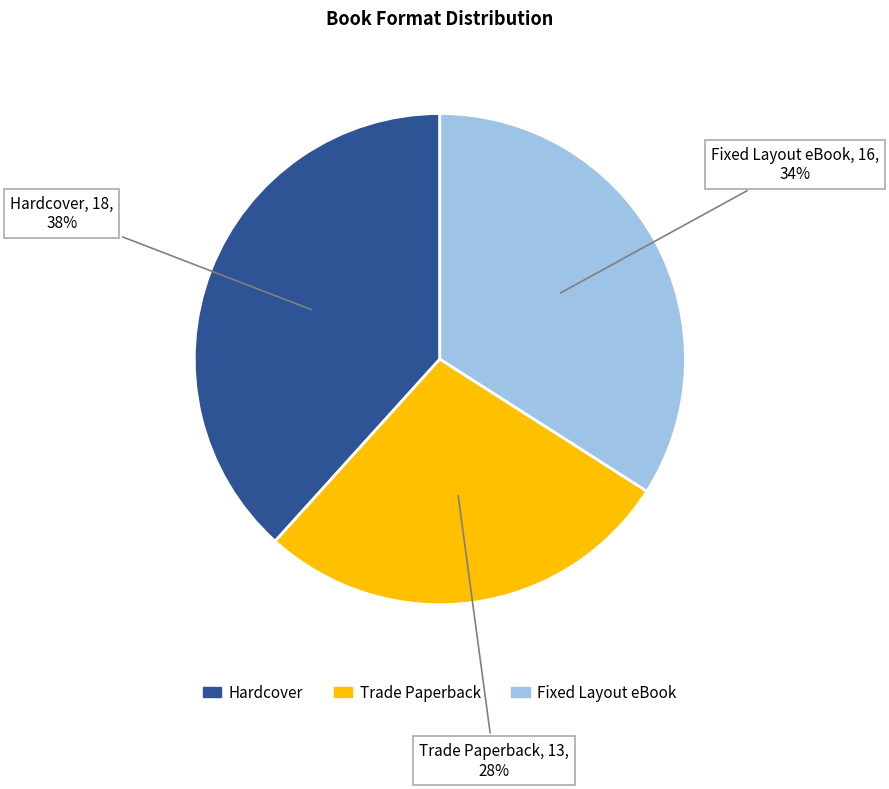

Rank the categories by value from highest to lowest.

Hardcover, Fixed Layout eBook, Trade Paperback